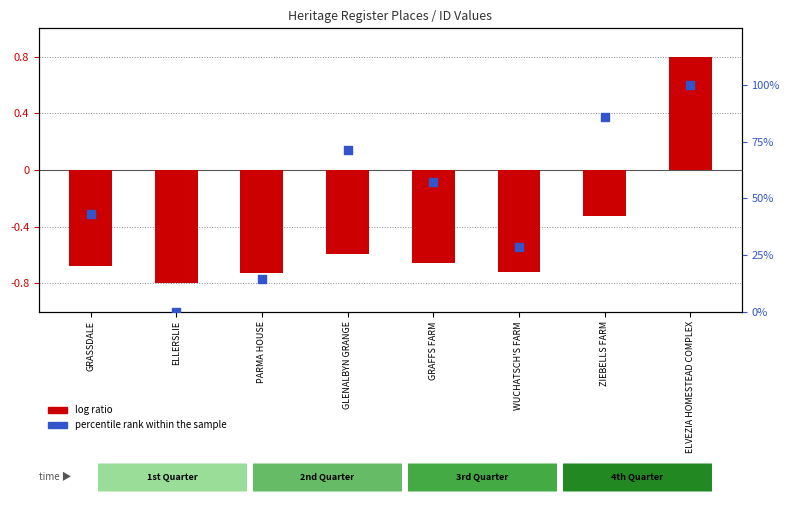

What are all the series names shown in the legend?

log ratio, percentile rank within the sample